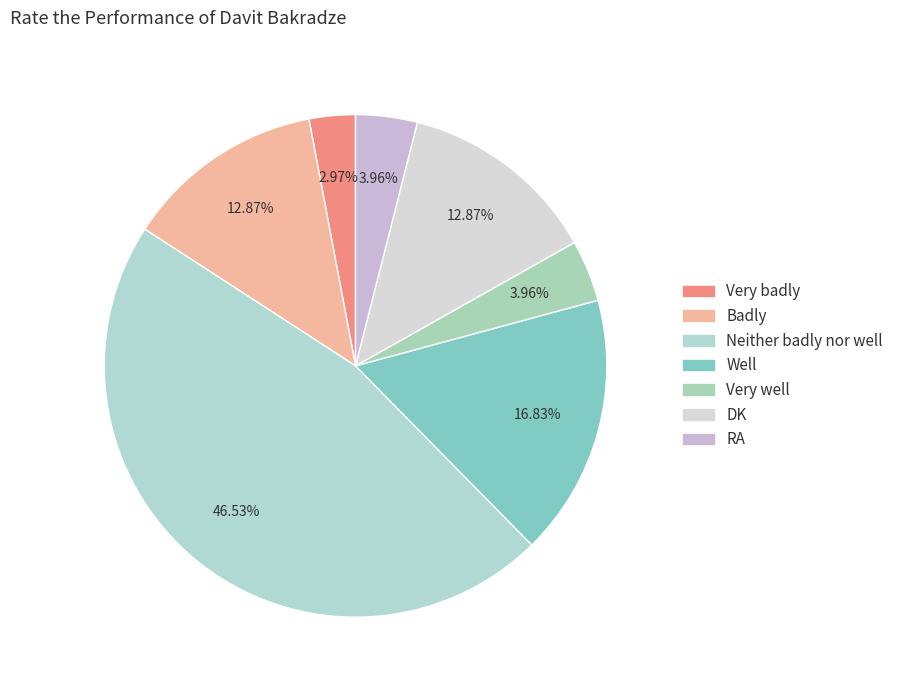

What is the change in value from DK to RA?

-9